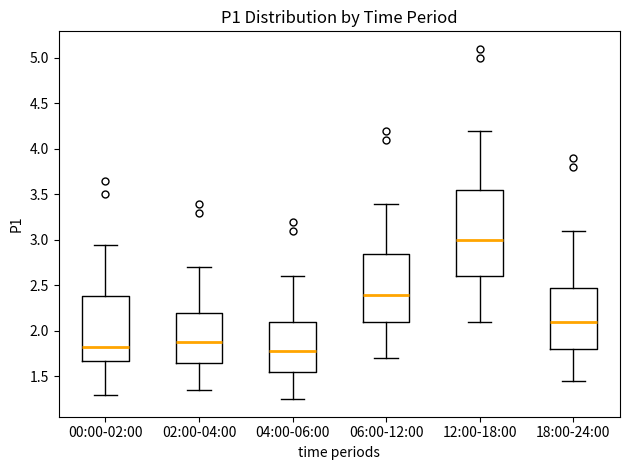

Which box's median line is the lowest?

04:00-06:00